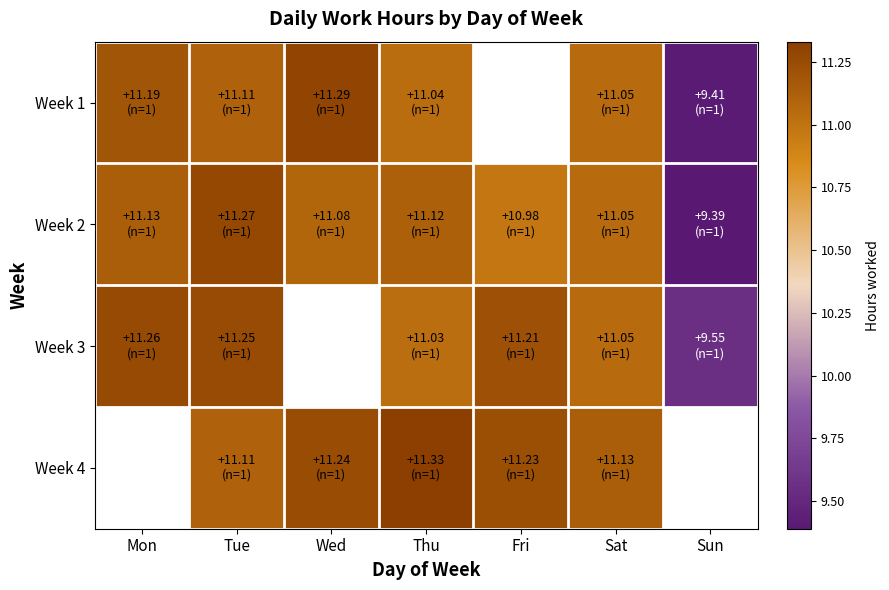

At Mon, list the series in order from largest to smallest.

Week 3, Week 1, Week 4, Week 2